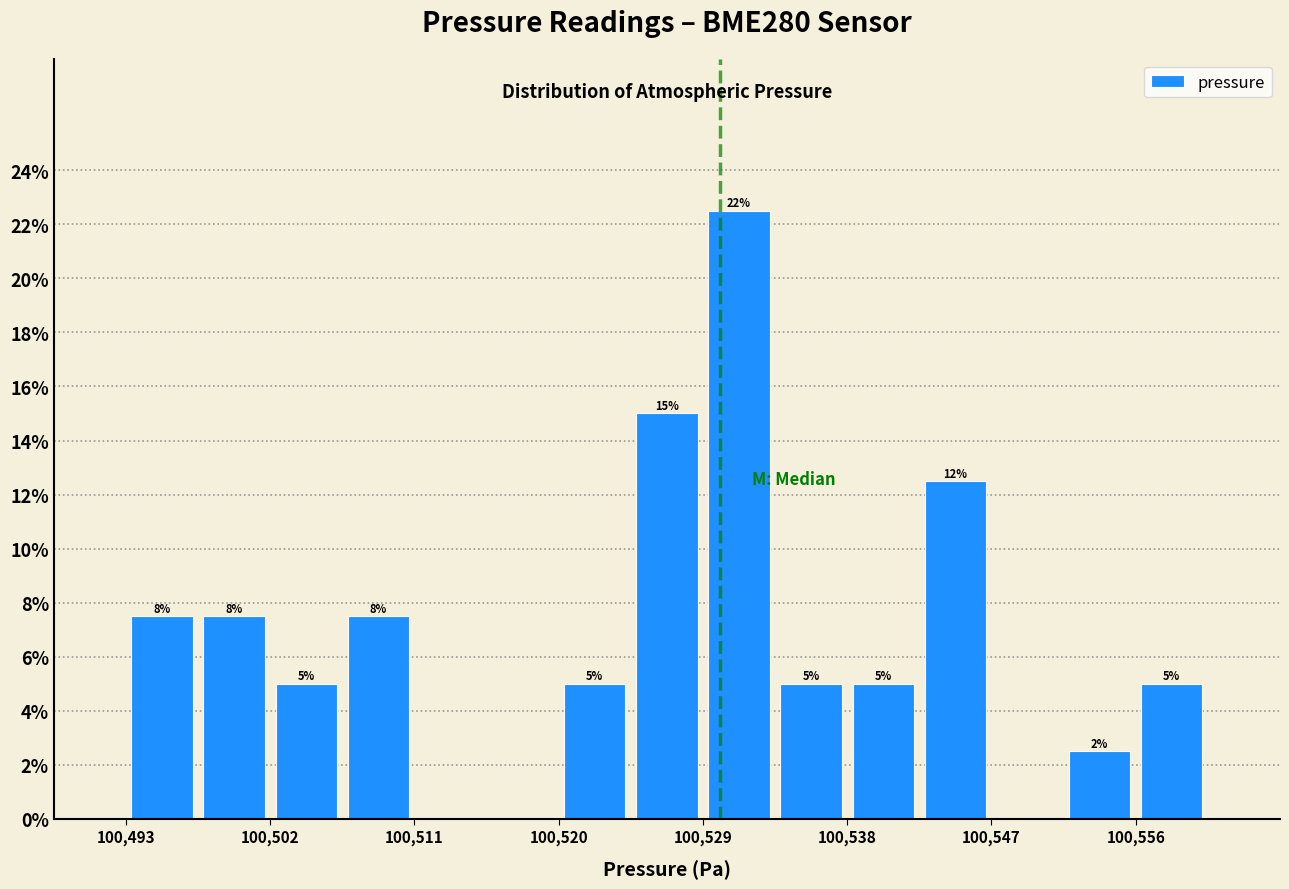

Which range on the x-axis has the tallest bar?

100529 to 100534